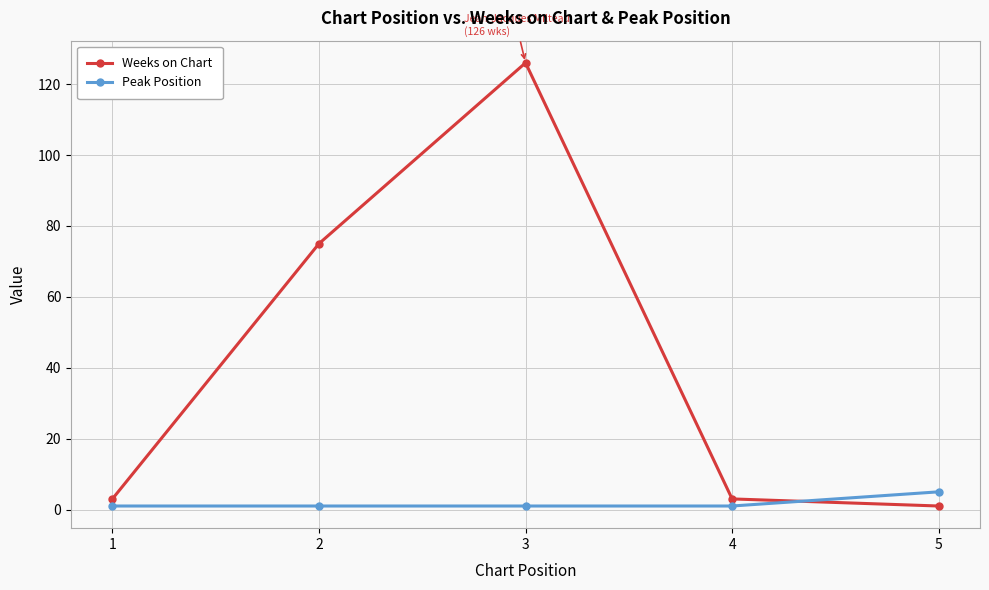

Reading left to right, extract all data points from this chart.

Weeks on Chart: 1=3	2=75	3=126	4=3	5=1
Peak Position: 1=1	2=1	3=1	4=1	5=5